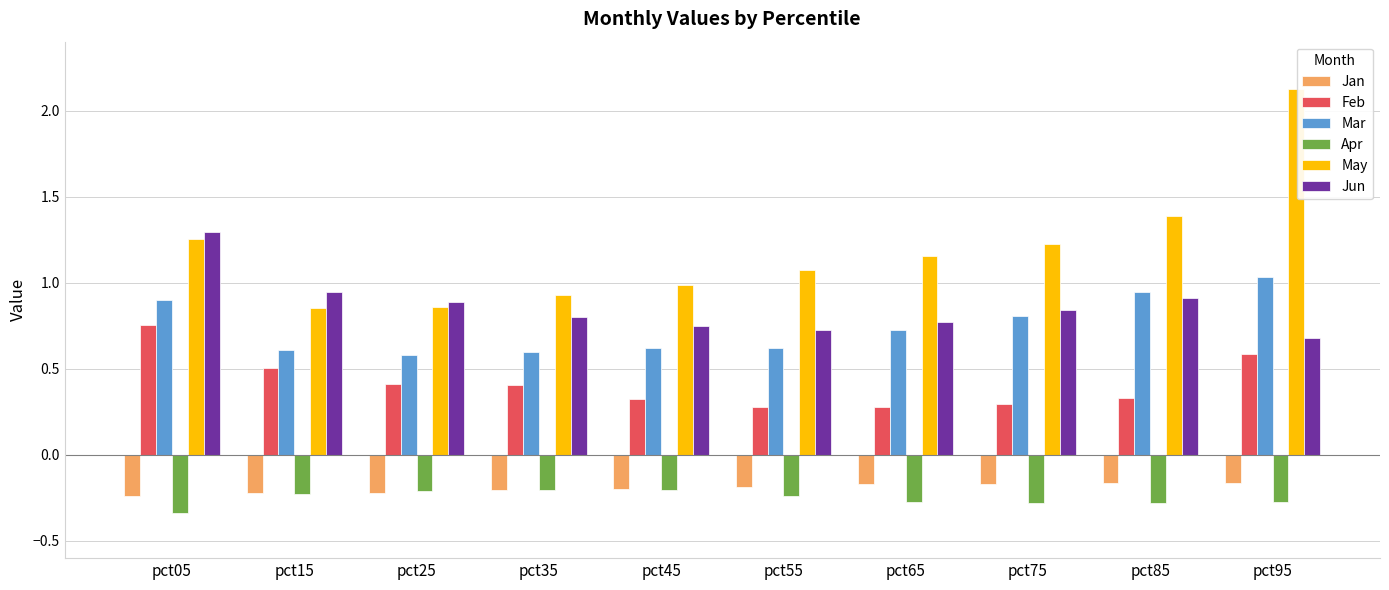

What are all the series names shown in the legend?

Jan, Feb, Mar, Apr, May, Jun